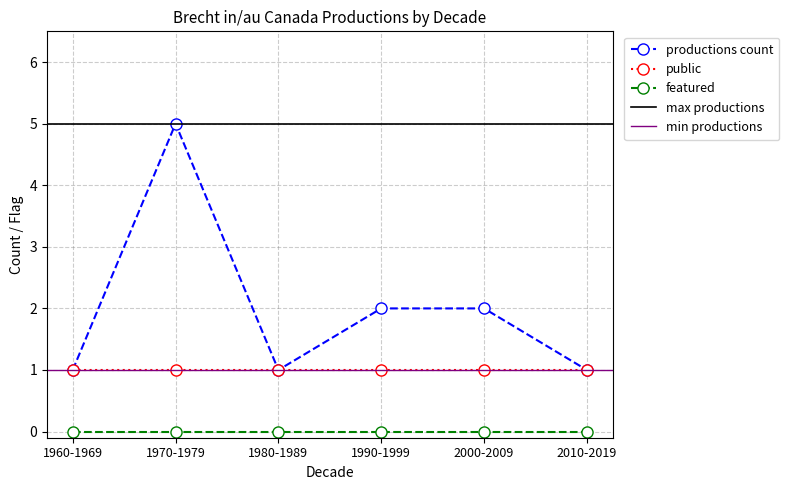

Which category has the highest value in the productions count series?

1970-1979